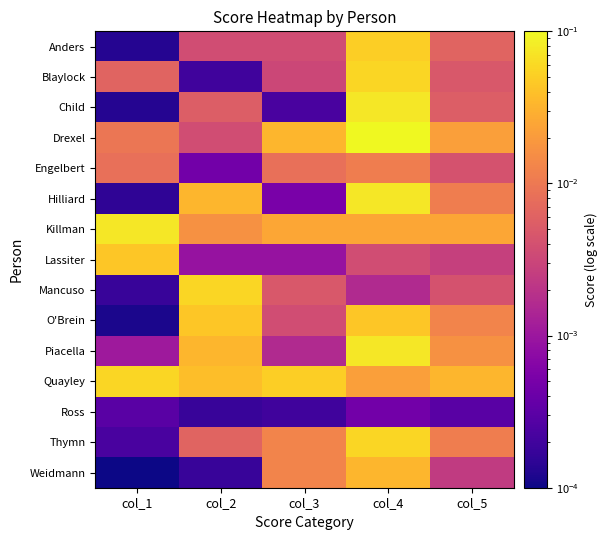

Reading left to right, extract all data points from this chart.

Anders: col_1=0.0	col_2=0.0	col_3=0.0	col_4=0.1	col_5=0.0
Blaylock: col_1=0.0	col_2=0.0	col_3=0.0	col_4=0.1	col_5=0.0
Child: col_1=0.0	col_2=0.0	col_3=0.0	col_4=0.1	col_5=0.0
Drexel: col_1=0.0	col_2=0.0	col_3=0.0	col_4=0.1	col_5=0.0
Engelbert: col_1=0.0	col_2=0.0	col_3=0.0	col_4=0.0	col_5=0.0
Hilliard: col_1=0.0	col_2=0.0	col_3=0.0	col_4=0.1	col_5=0.0
Killman: col_1=0.1	col_2=0.0	col_3=0.0	col_4=0.0	col_5=0.0
Lassiter: col_1=0.0	col_2=0.0	col_3=0.0	col_4=0.0	col_5=0.0
Mancuso: col_1=0.0	col_2=0.1	col_3=0.0	col_4=0.0	col_5=0.0
O'Brein: col_1=0.0	col_2=0.0	col_3=0.0	col_4=0.0	col_5=0.0
Piacella: col_1=0.0	col_2=0.0	col_3=0.0	col_4=0.1	col_5=0.0
Quayley: col_1=0.1	col_2=0.0	col_3=0.1	col_4=0.0	col_5=0.0
Ross: col_1=0.0	col_2=0.0	col_3=0.0	col_4=0.0	col_5=0.0
Thymn: col_1=0.0	col_2=0.0	col_3=0.0	col_4=0.1	col_5=0.0
Weidmann: col_1=0.0	col_2=0.0	col_3=0.0	col_4=0.0	col_5=0.0